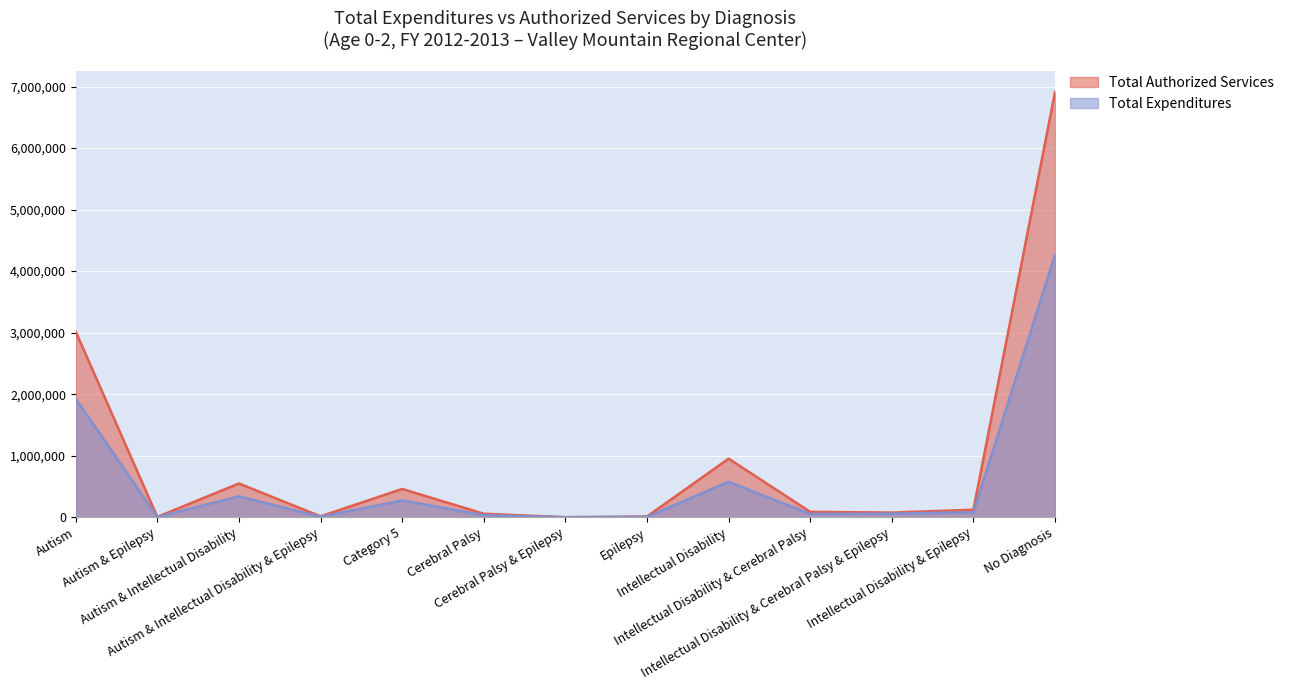

What is the difference between the maximum and minimum values in the Total Authorized Services series?

6911194.5